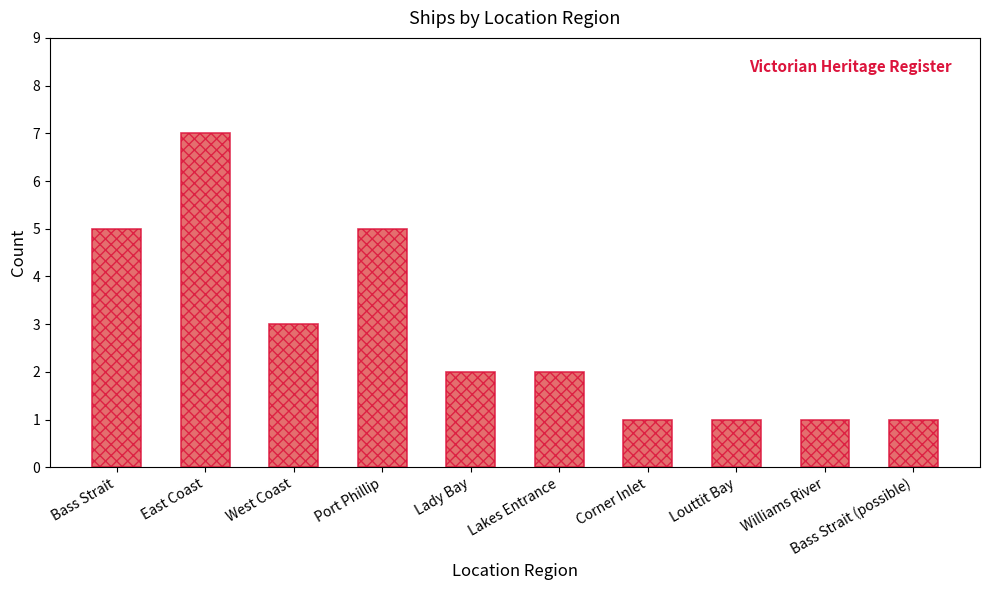

Reading left to right, what are all the values shown in this chart?

5	7	3	5	2	2	1	1	1	1